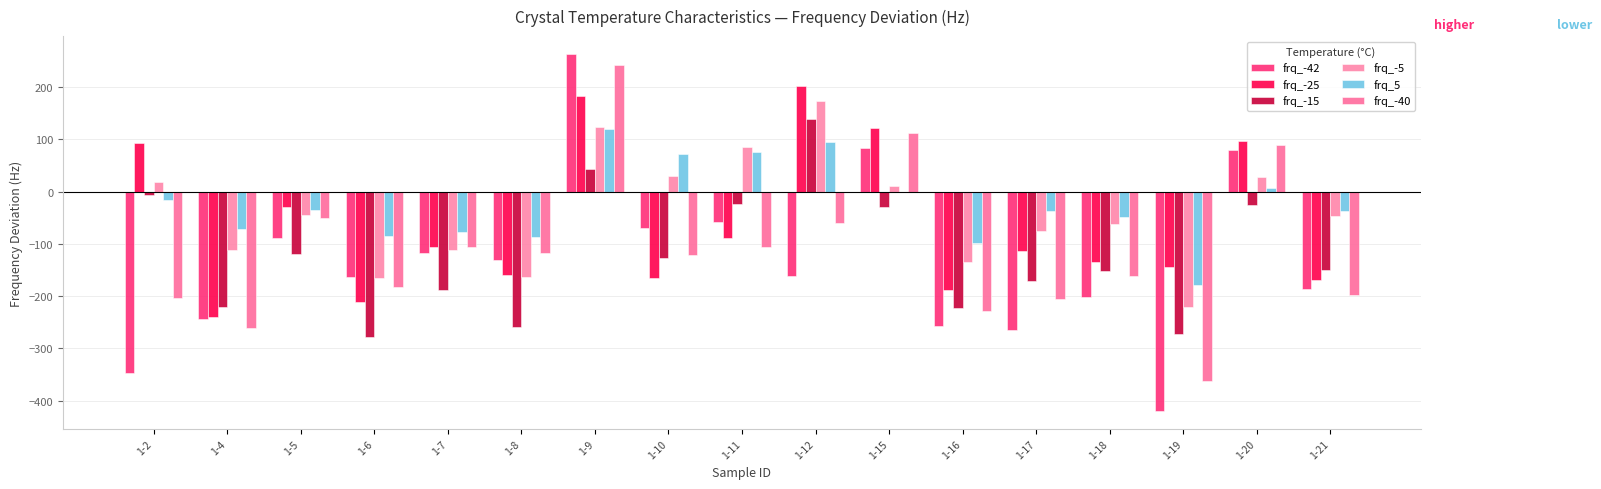

Is it true that frq_-5 equals -187.4 at 1-16?

False